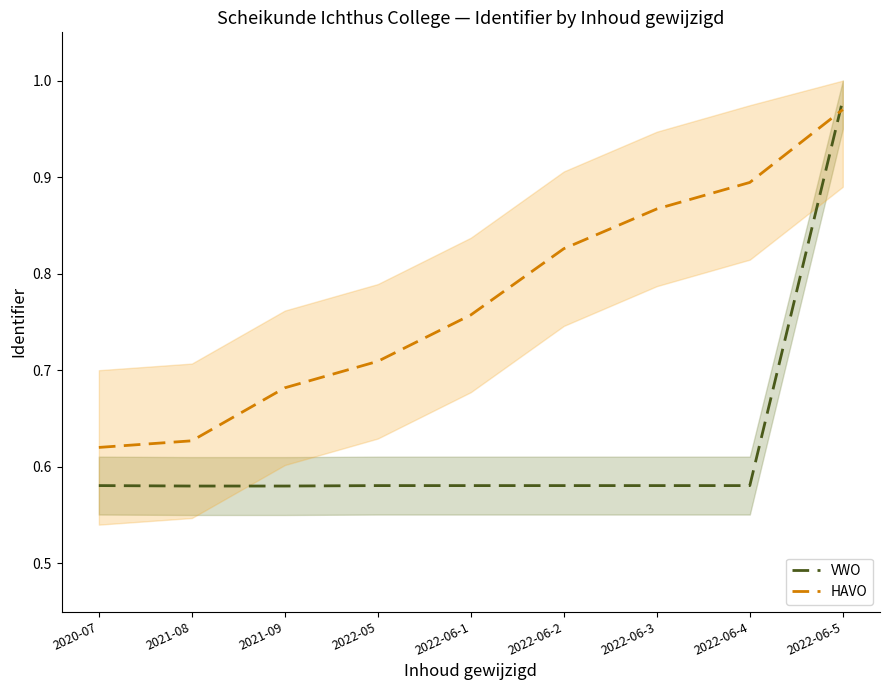

Between 2022-06-2 and 2022-06-1, which is larger?

2022-06-2